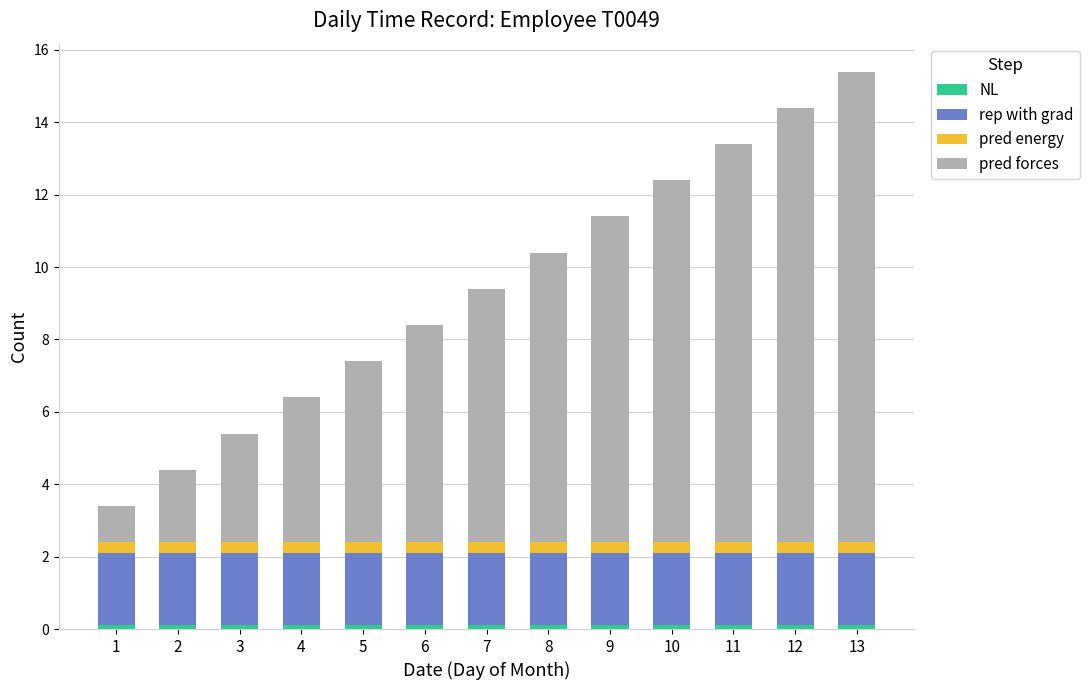

What is the total value across all series at 4?

6.4